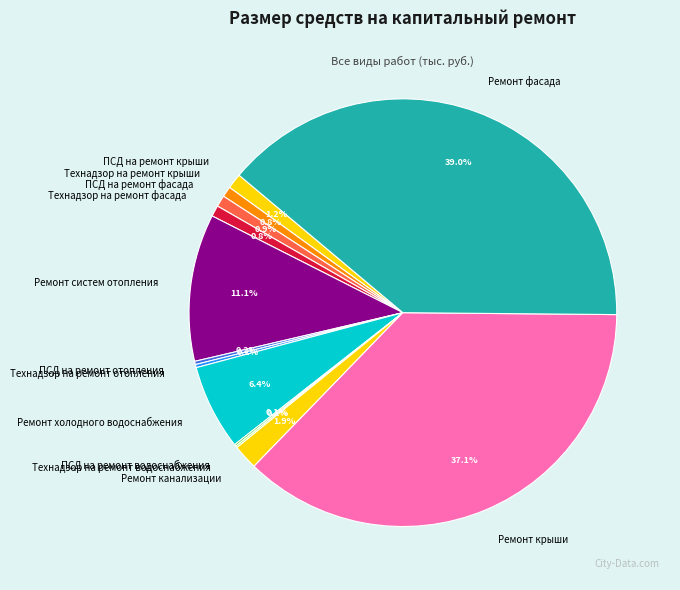

To the nearest percent, what percentage of the pie is Ремонт крыши?

37%